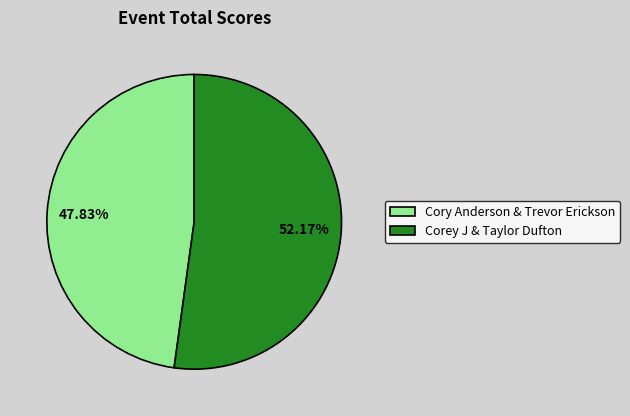

Count the number of slices in the pie.

2